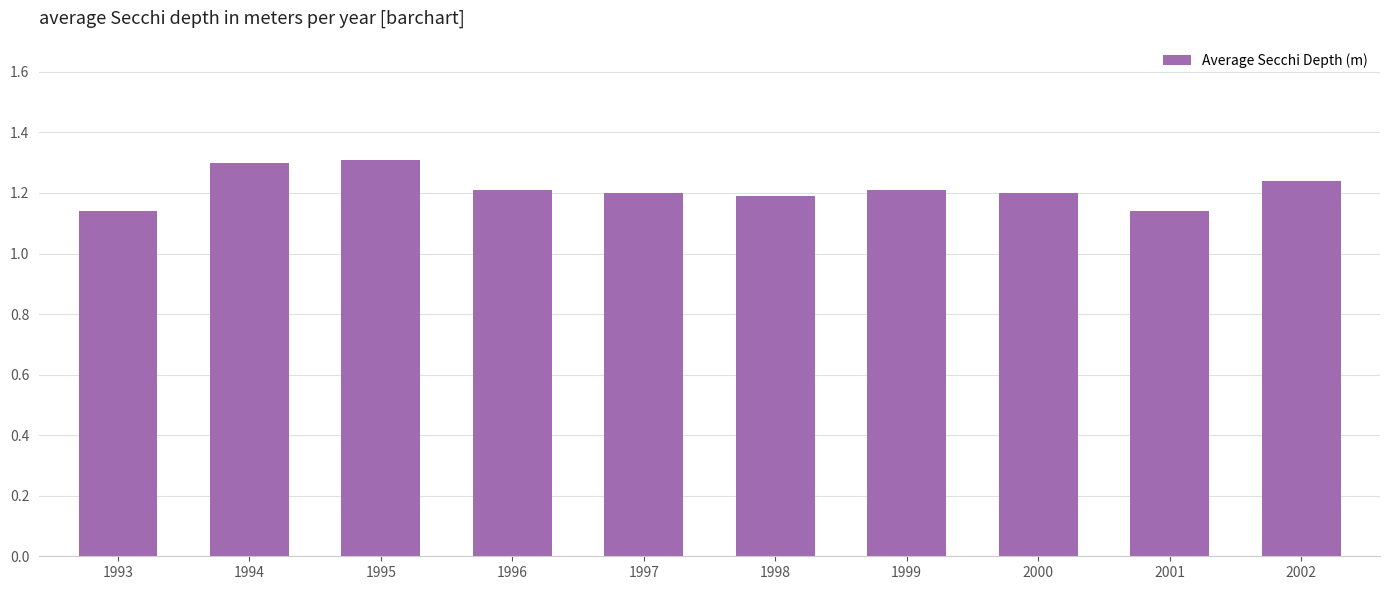

What is the sum of the values at 2001 and 2000?

2.3